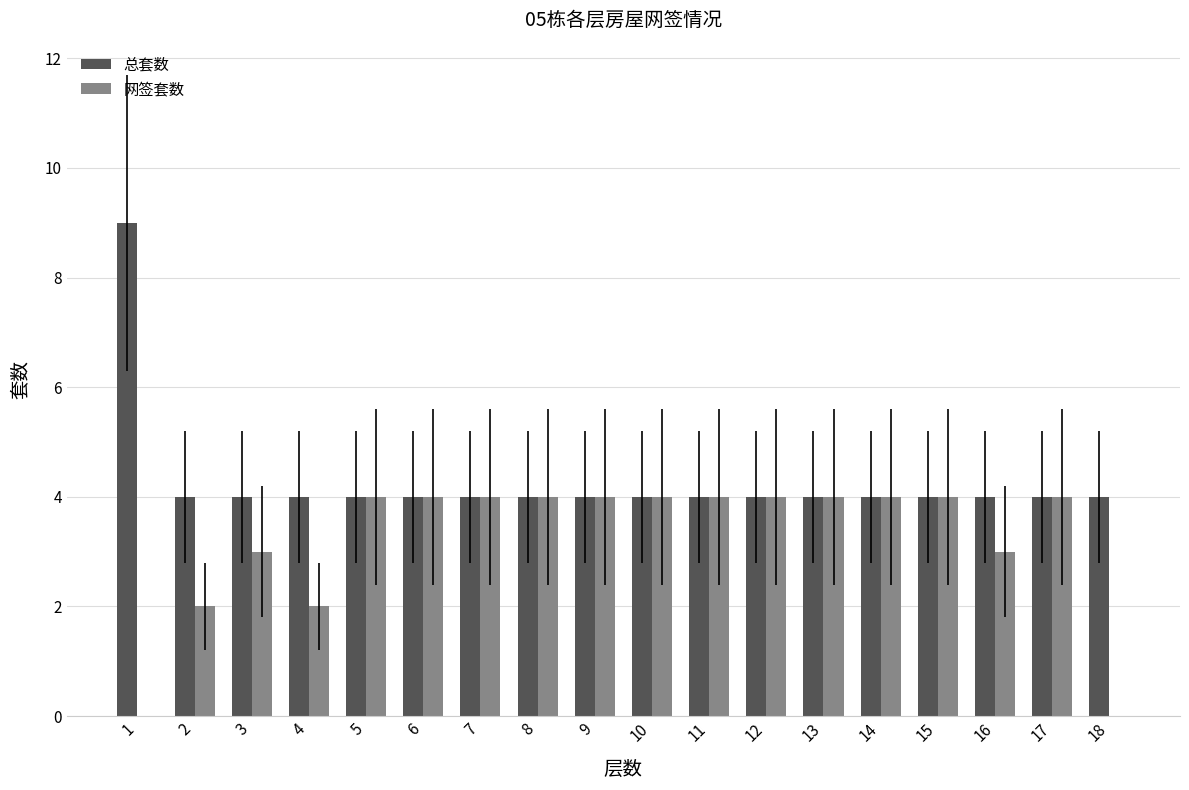

What is the total value across all series at 18?

4